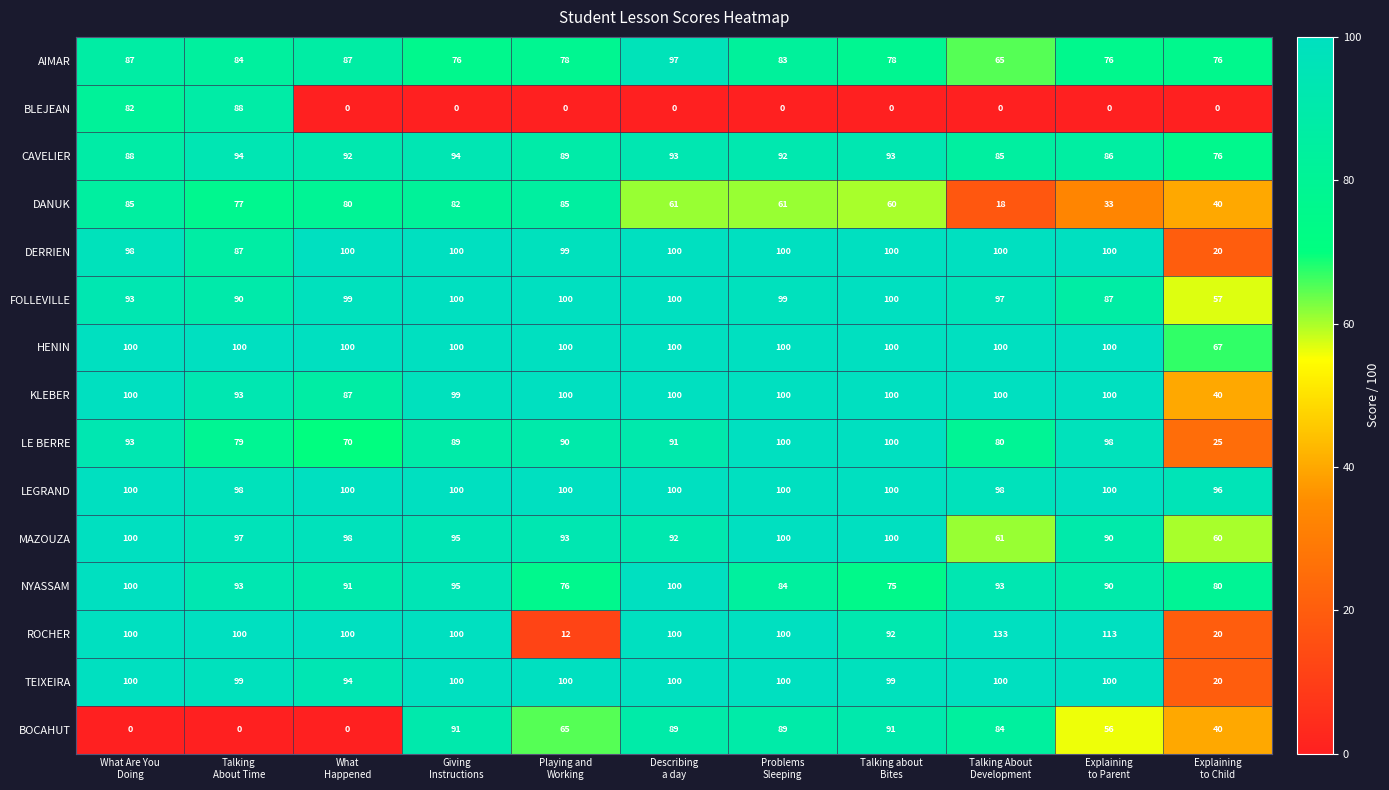

What is the sum of all KLEBER values?

1019